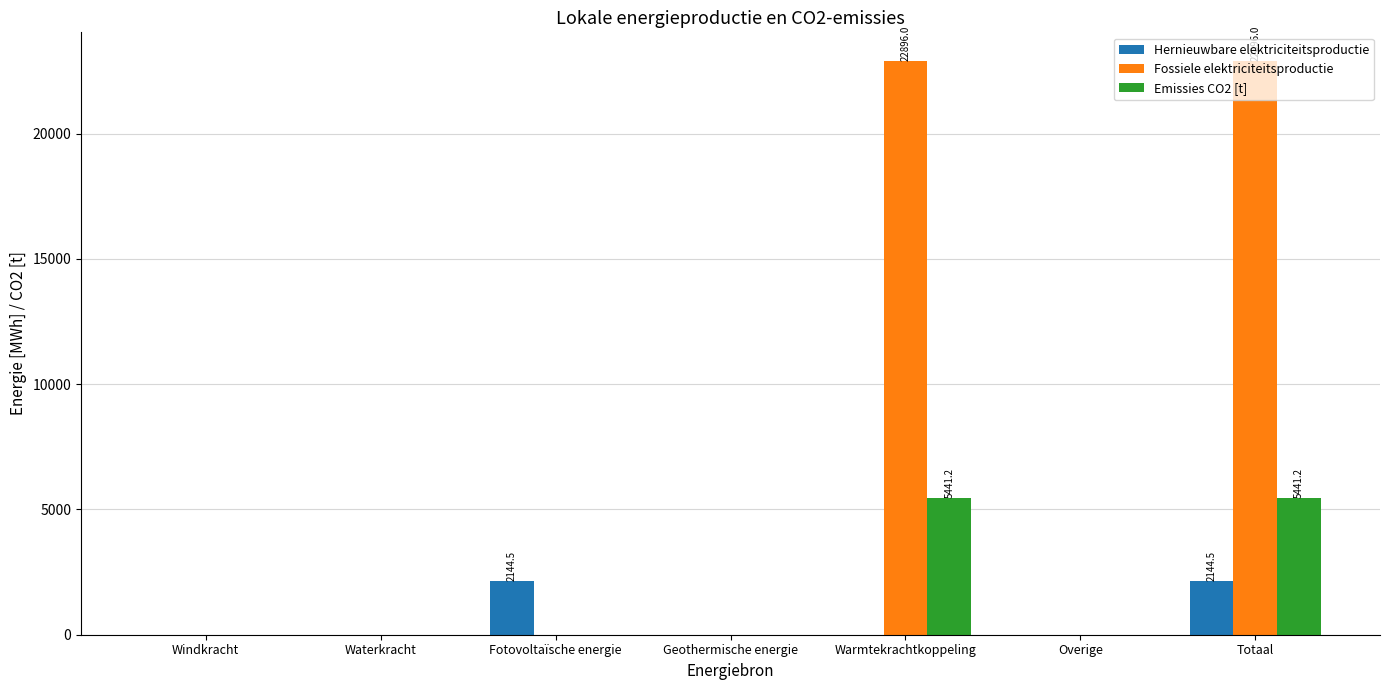

What is the maximum value shown in the chart?

22896.0